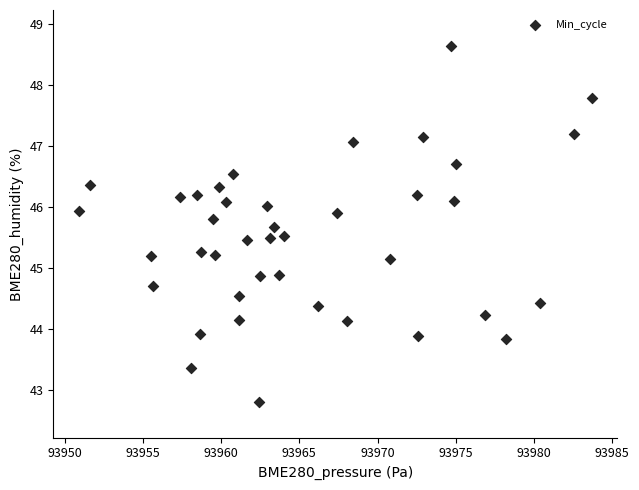

What is the range of X values (max minus min)?

32.8